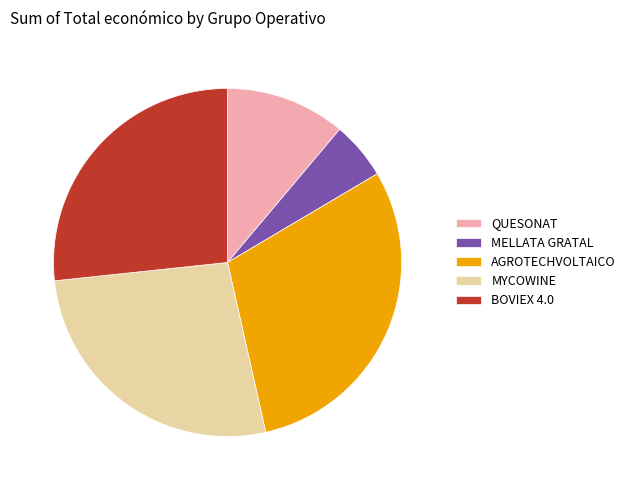

Does BOVIEX 4.0 represent more than half of the total?

No